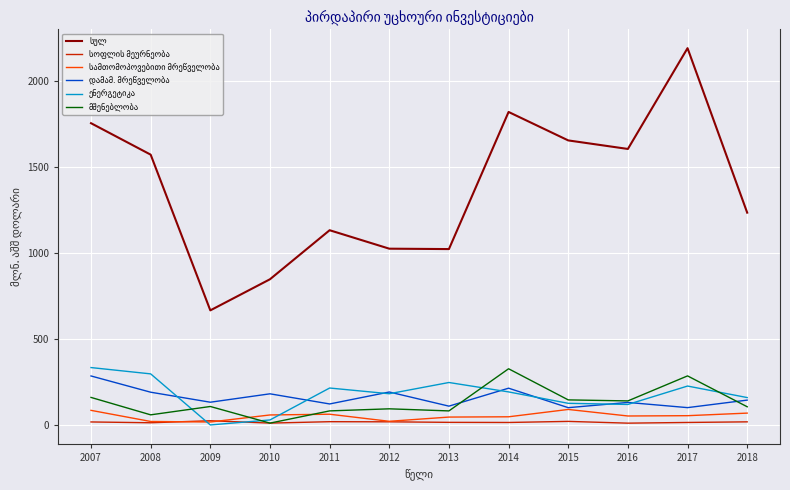

What is the maximum value shown in the chart?

2188.9